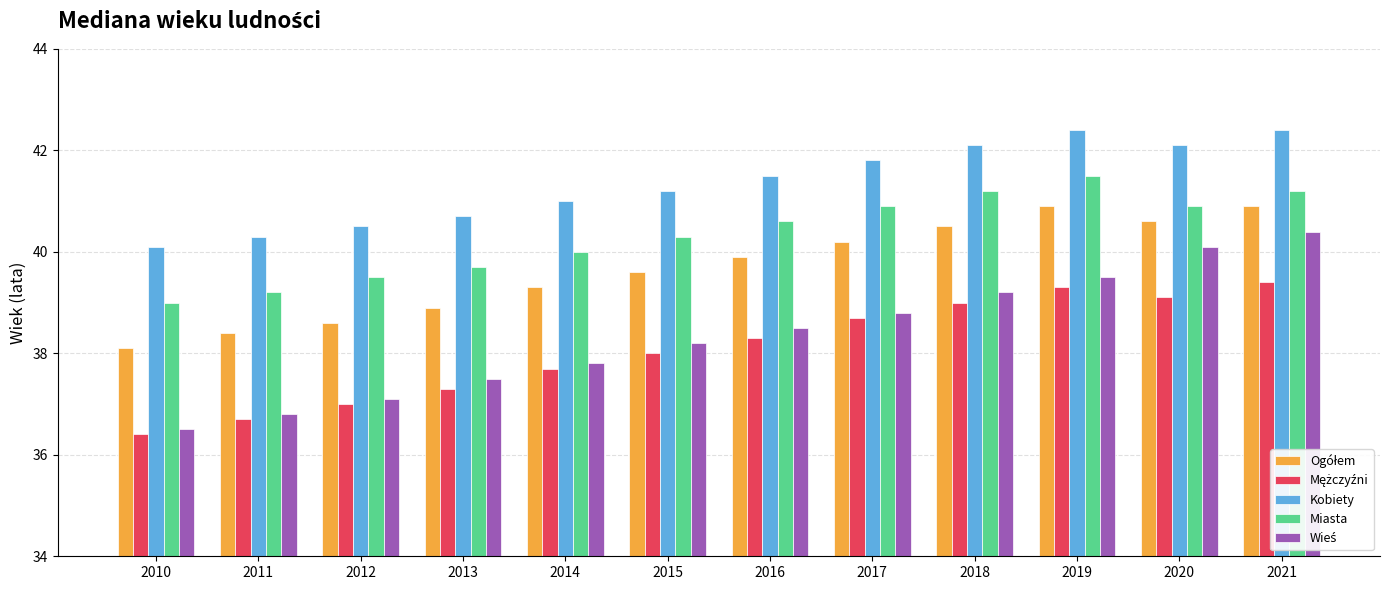

What is the difference between the maximum and minimum values in the Miasta series?

2.5